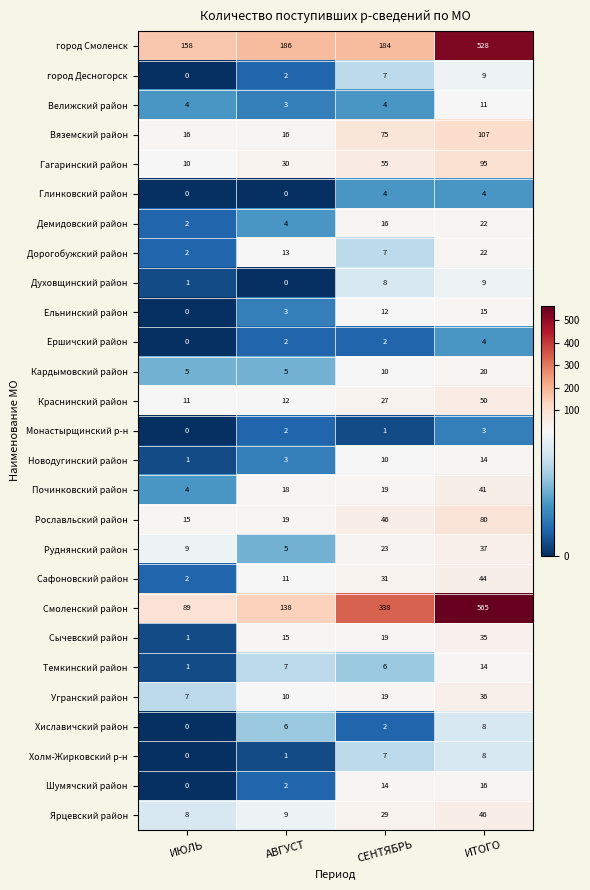

List the labels in order of Краснинский район value, smallest first.

ИЮЛЬ, АВГУСТ, СЕНТЯБРЬ, ИТОГО